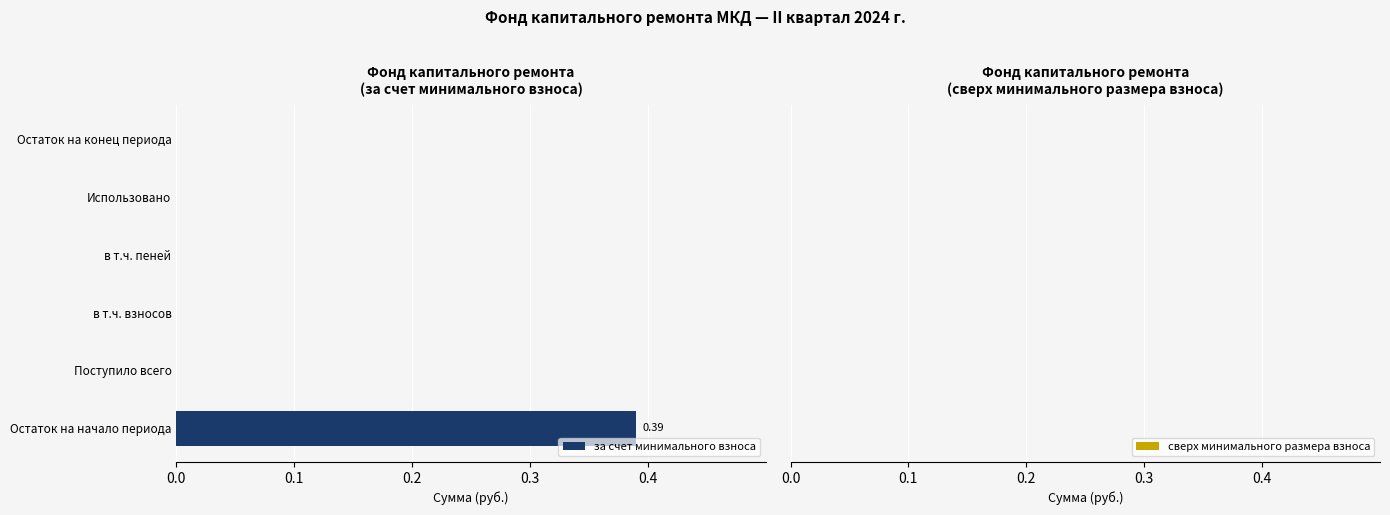

At which category does the chart reach its peak across all series?

Остаток на начало периода